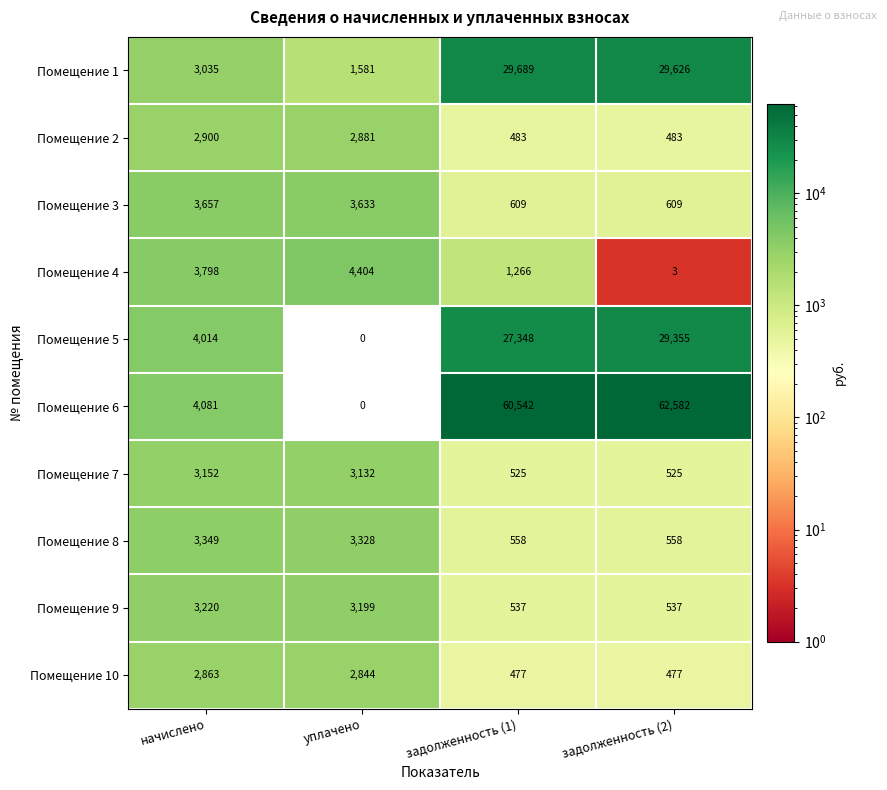

What is the difference between the second highest and second lowest values in the Помещение 4 series?

2532